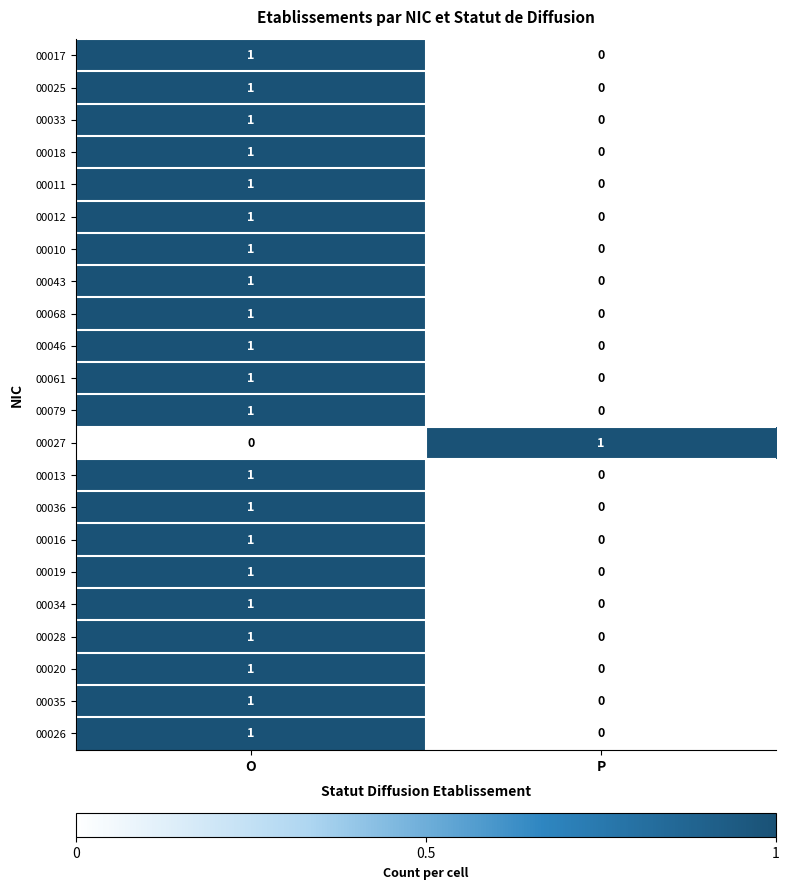

Which category has the highest value in the 00017 series?

O